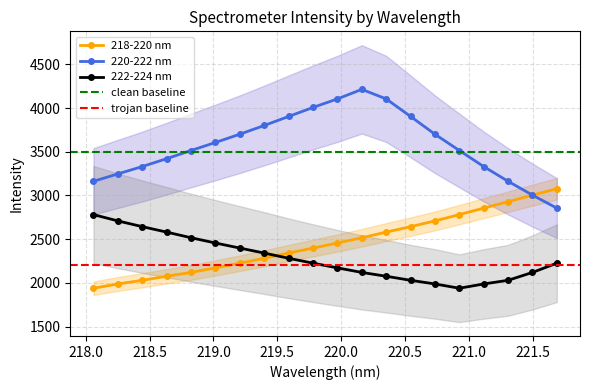

What is the difference between the highest and lowest values at 221.1174?

1343.0